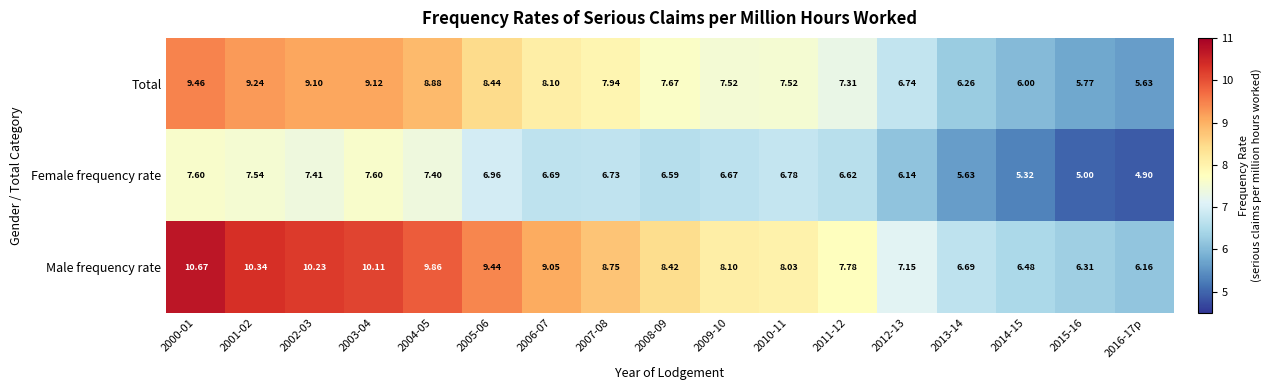

What is the difference between the highest and lowest values at 2013-14?

1.1